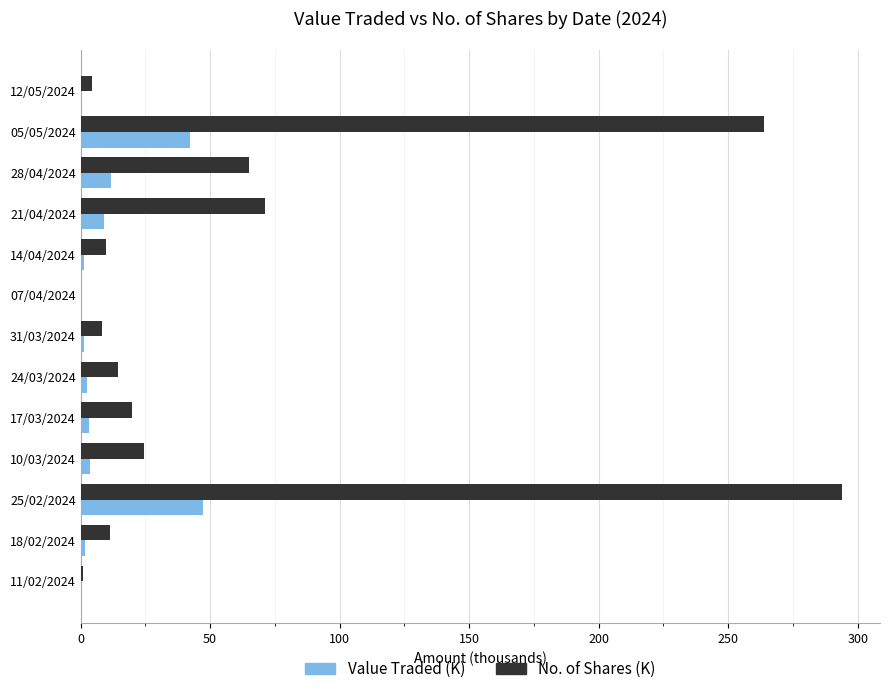

True or false: No. of Shares (K) has a value of 293.9 at 25/02/2024.

True